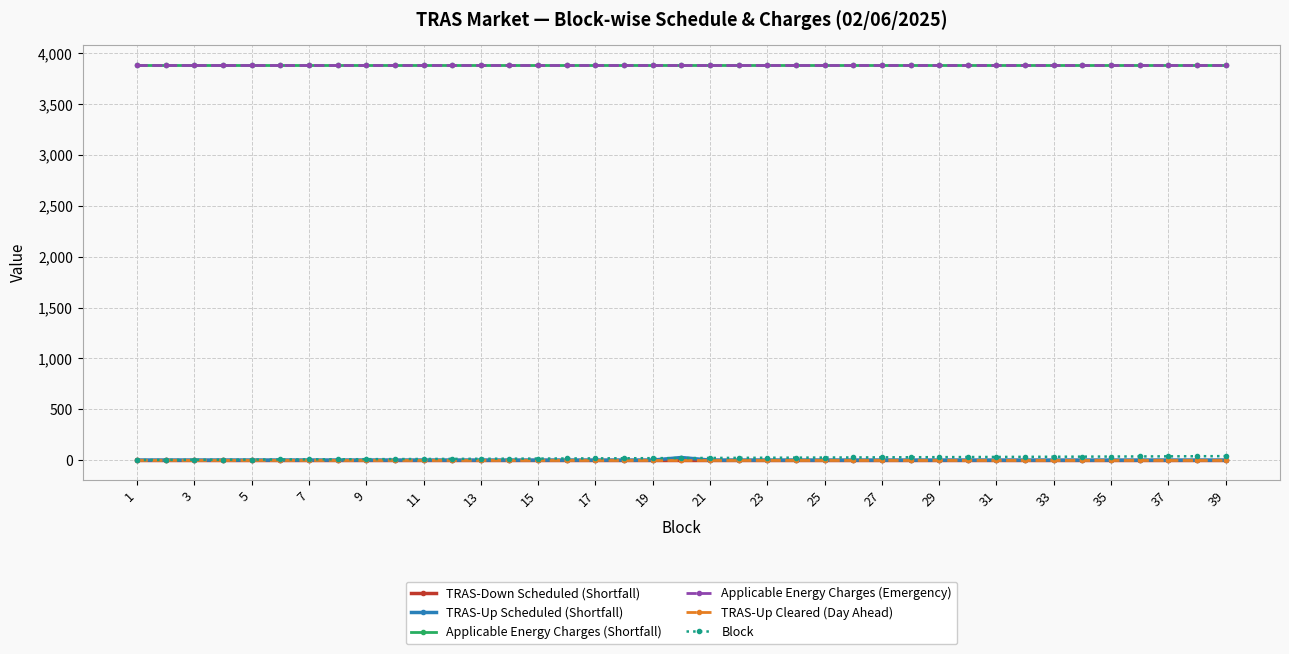

At which category does the chart reach its peak across all series?

1